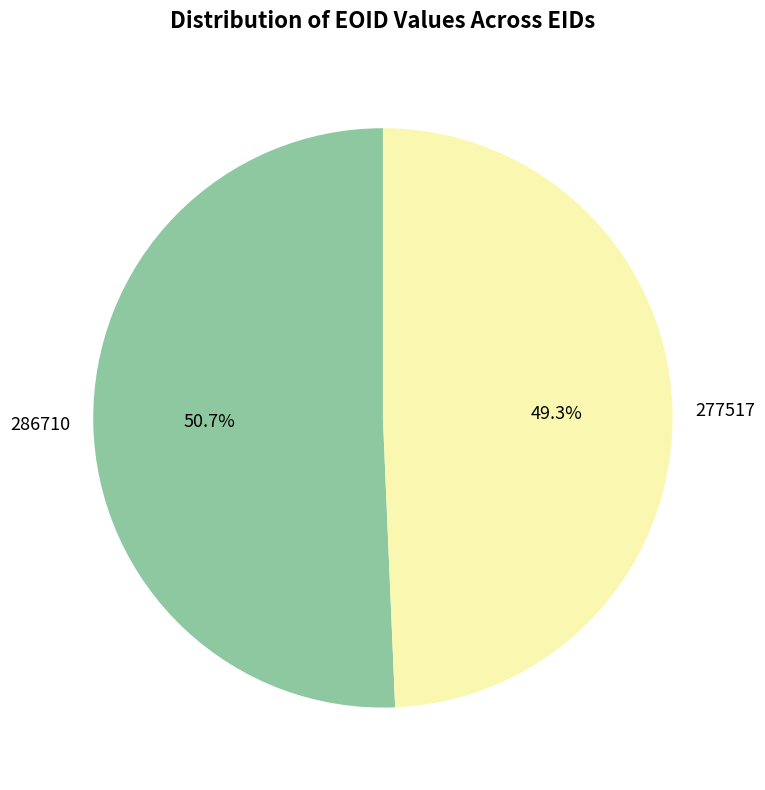

Rank the categories by value from highest to lowest.

286710, 277517